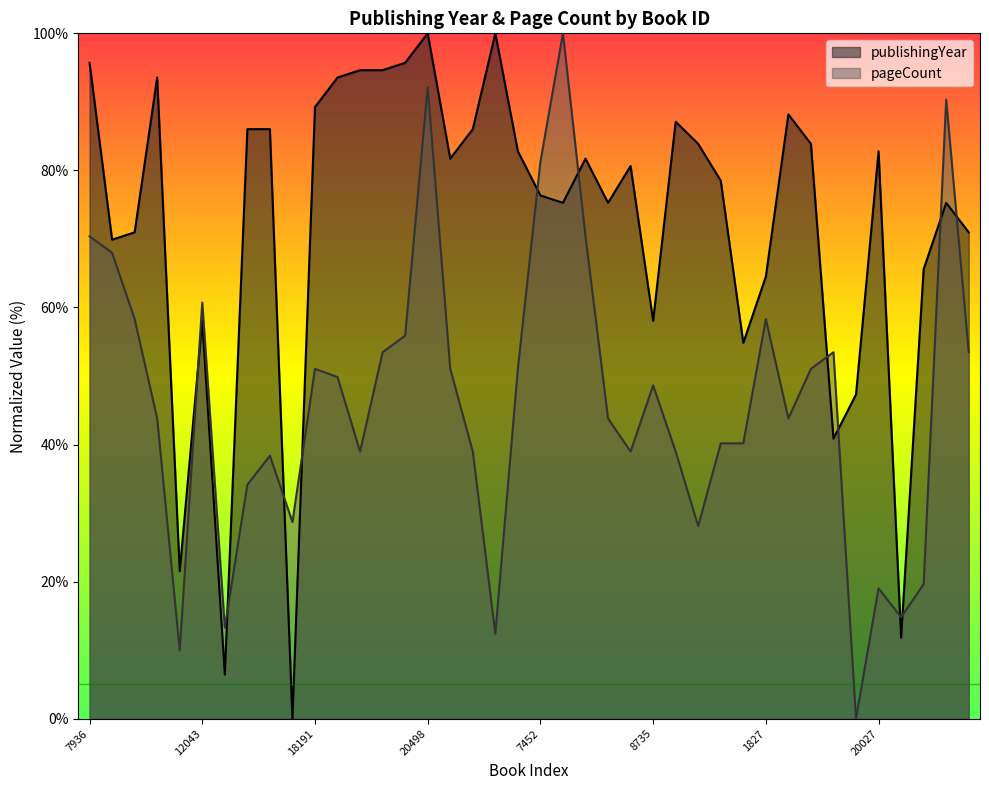

What is the value of the publishingYear point at the 3rd from the left?

71.0